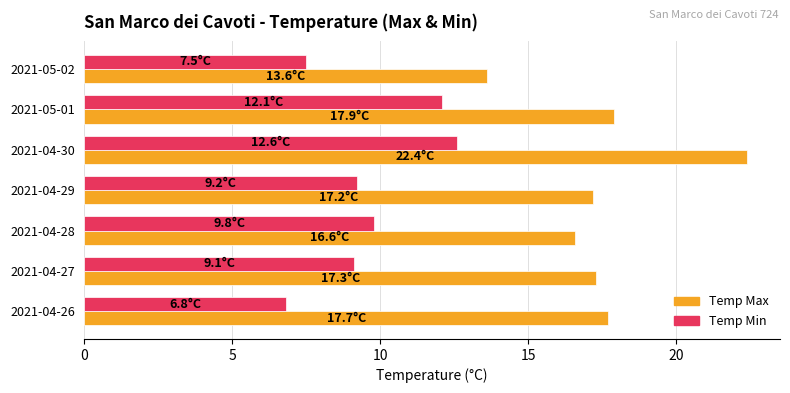

How many distinct data groups are displayed?

2